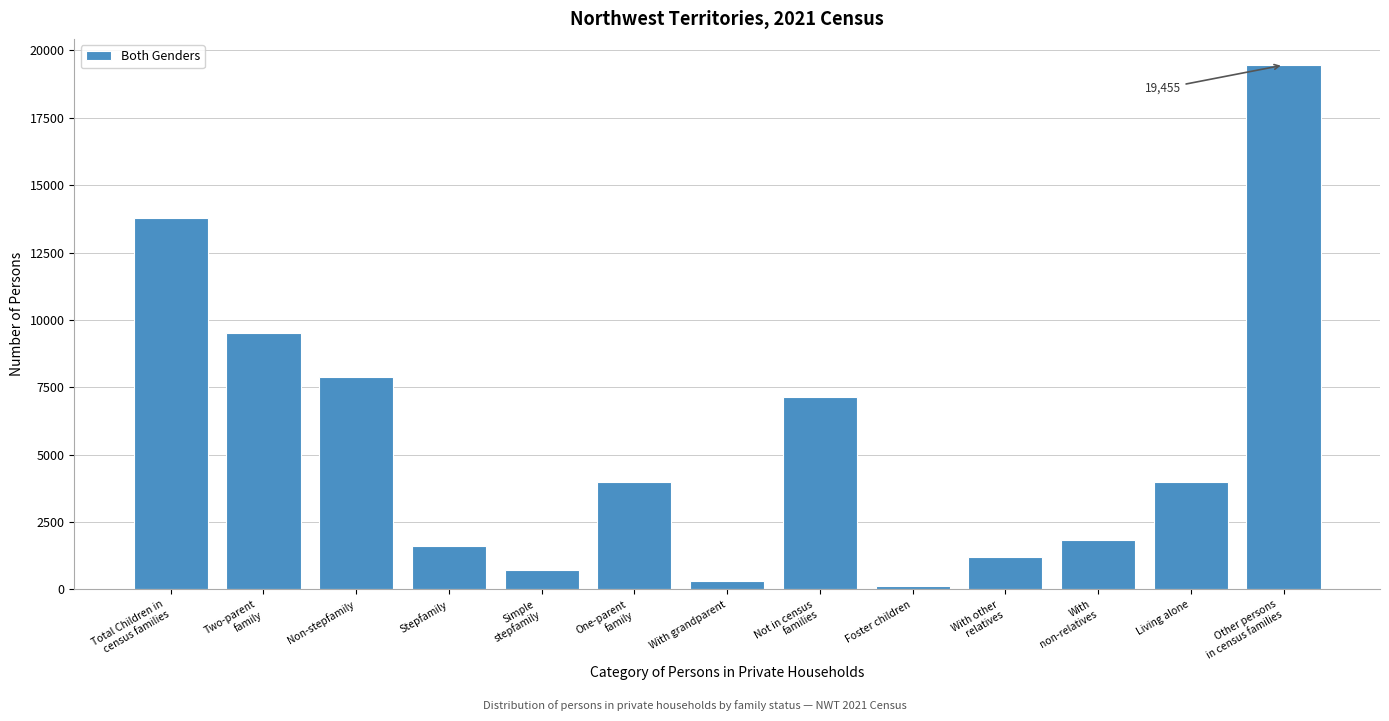

What is the label of the 7th bar from the right?

With grandparent